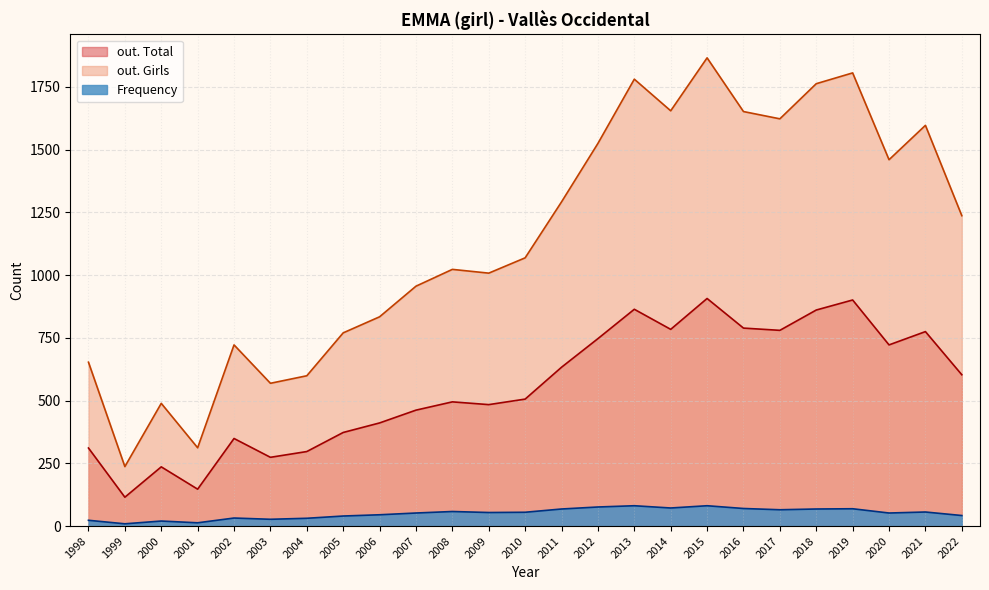

Which series changed the most between 2021 and 1999?

out. Girls